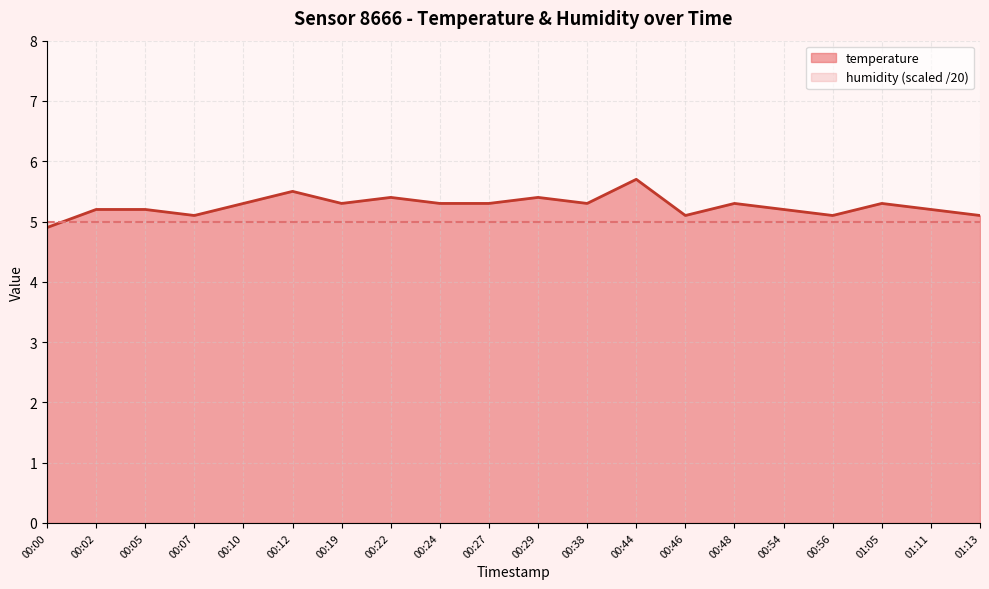

Is it true that the value at 00:46 is 5.1?

True